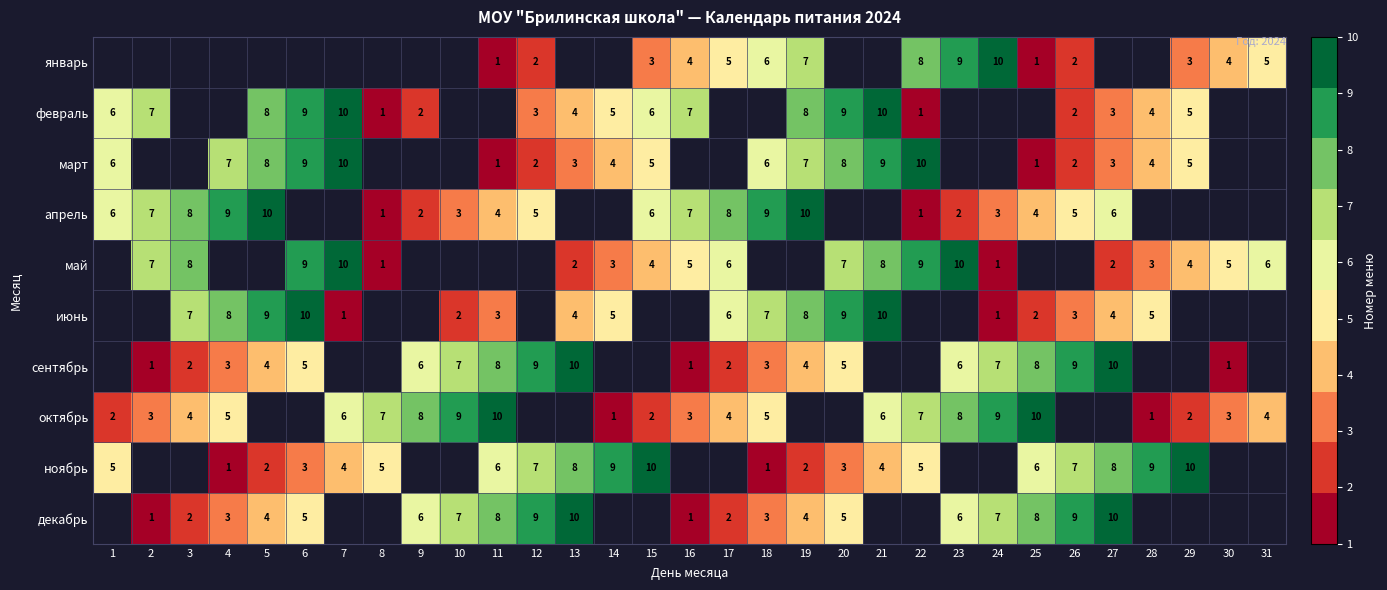

What is the greatest value displayed?

10.0